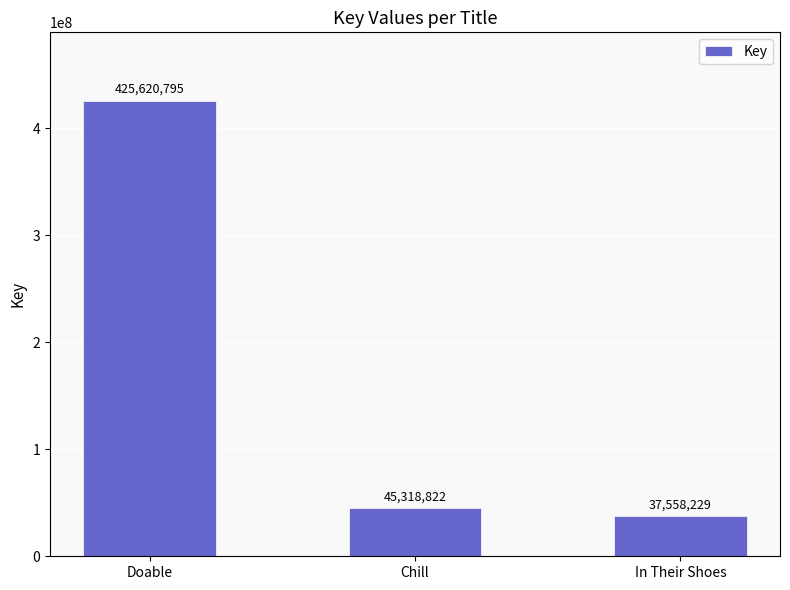

What value does the data have at In Their Shoes?

37558229